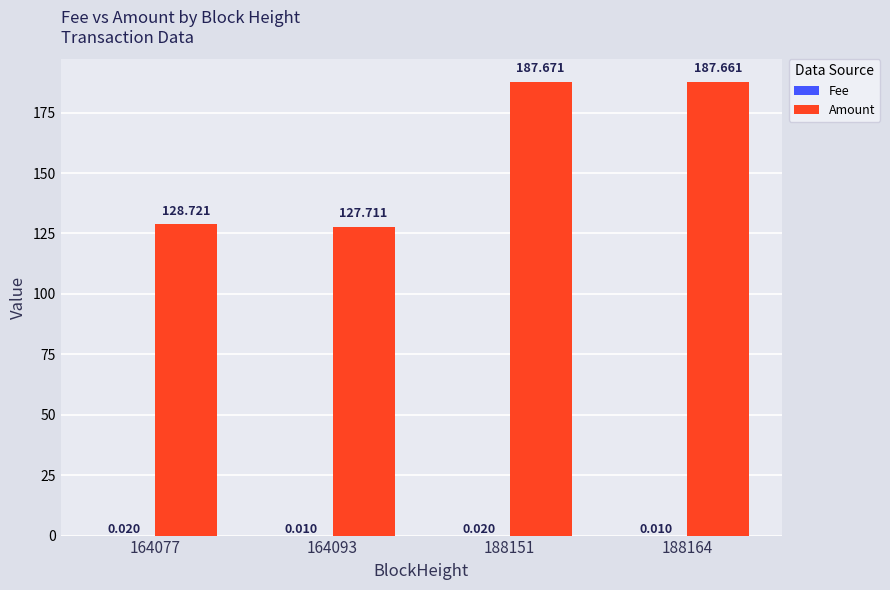

Which series has the largest total across all categories?

Amount